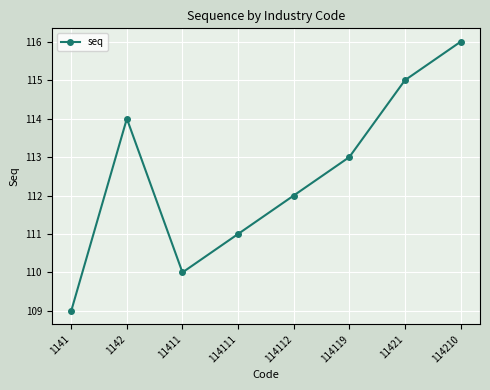

Which category has the lowest value across all series?

1141